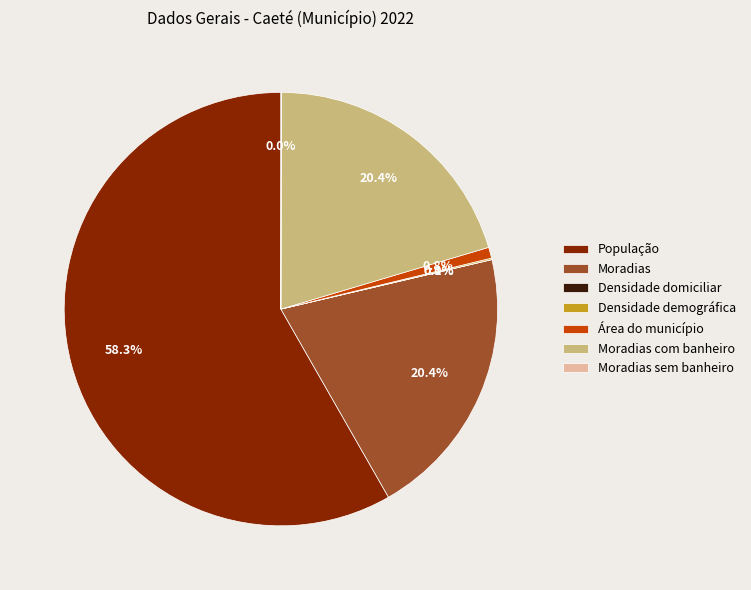

Which category has the biggest portion of the pie?

População